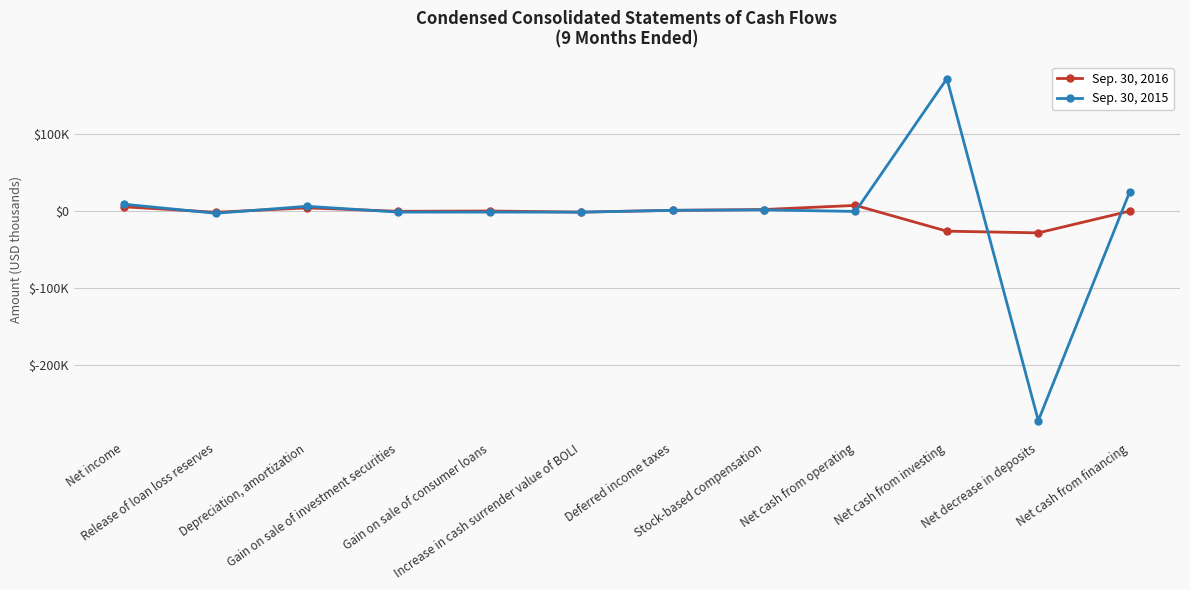

Which series has the largest total across all categories?

Sep. 30, 2016